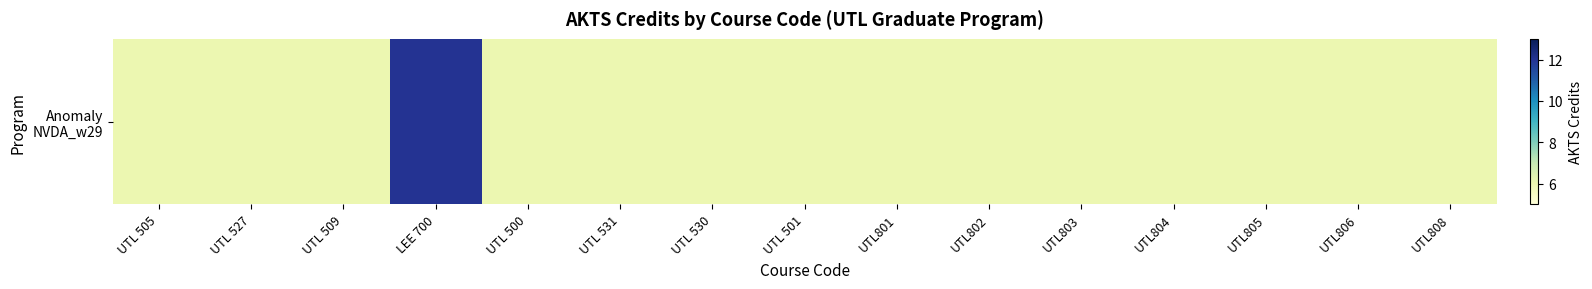

What is the sum of all values?

96